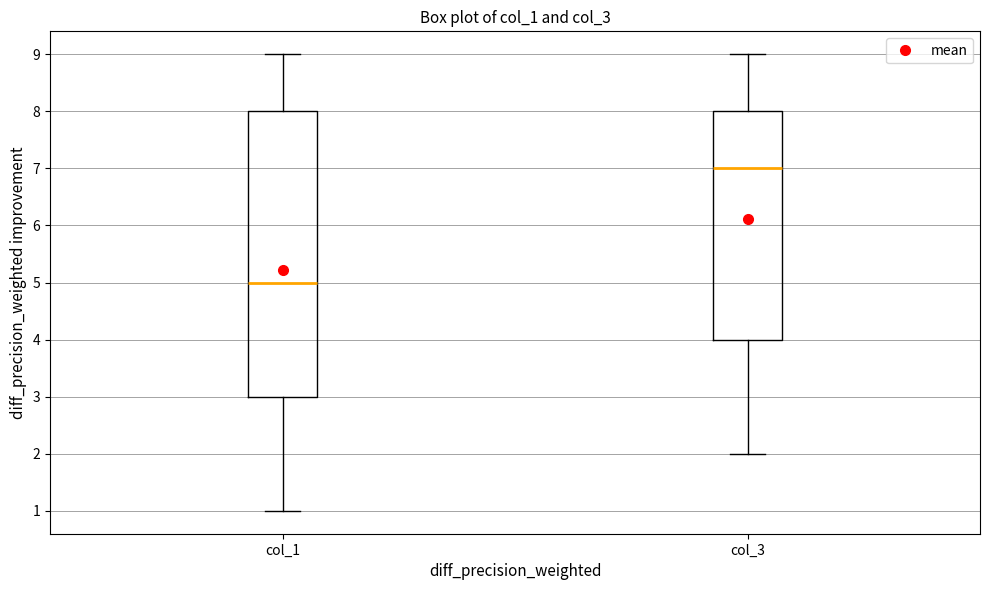

Reading left to right, read every box against the y-axis: the position of its median line, the range the box covers, and the ends of its whiskers. The values are not printed on the chart, so give them approximately, as read against the axis.

col_1: median 5, box 3 to 8, whiskers 1 to 9
col_3: median 7, box 4 to 8, whiskers 2 to 9